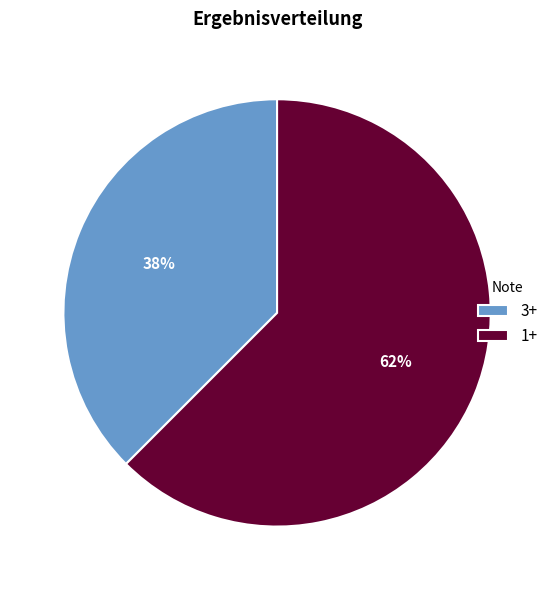

Rank the categories by value from highest to lowest.

1+, 3+